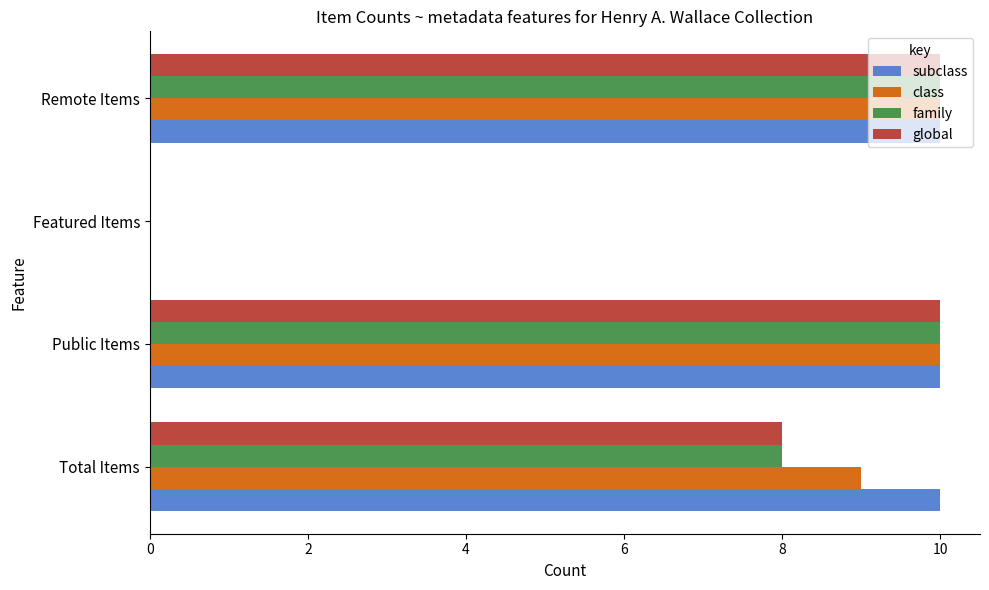

How many subclass values are between 10 and 11?

3